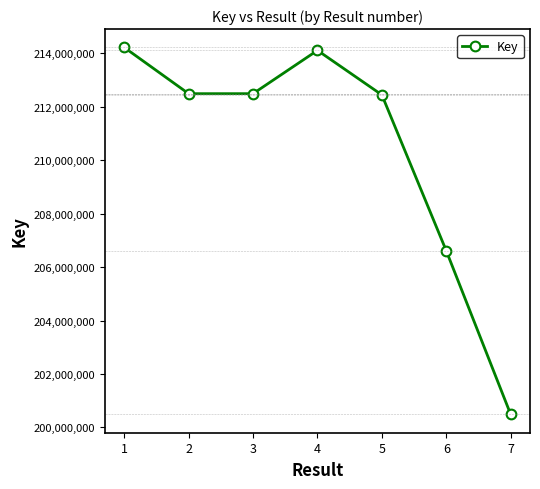

How many series are shown in this chart?

1